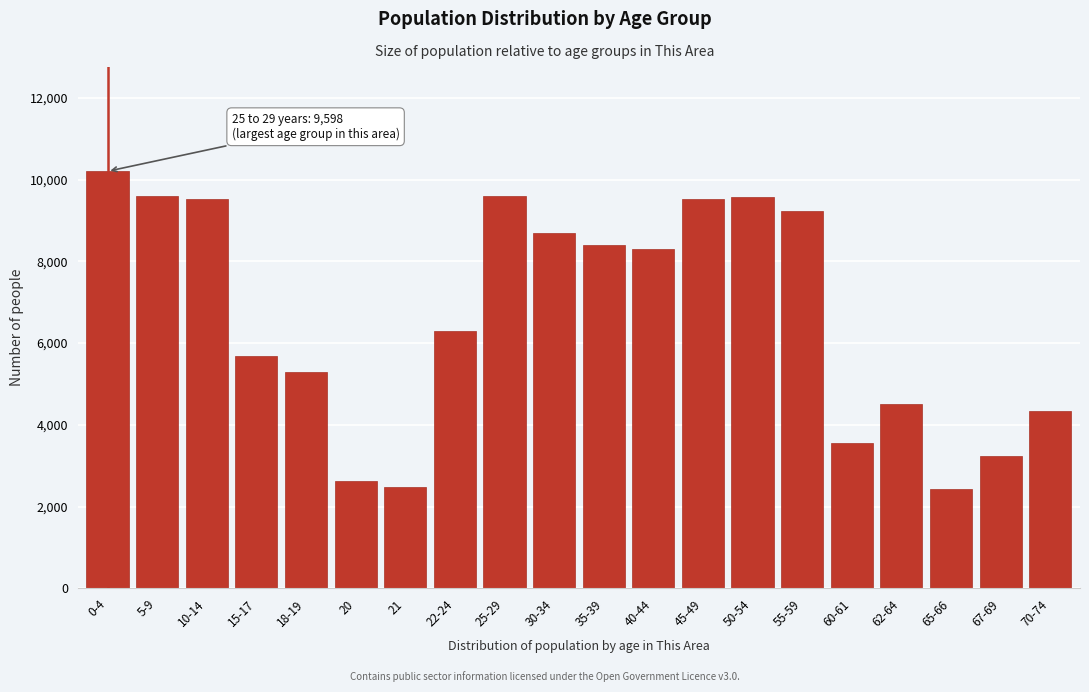

What is the ratio of the value at 40-44 to the value at 62-64?

1.8